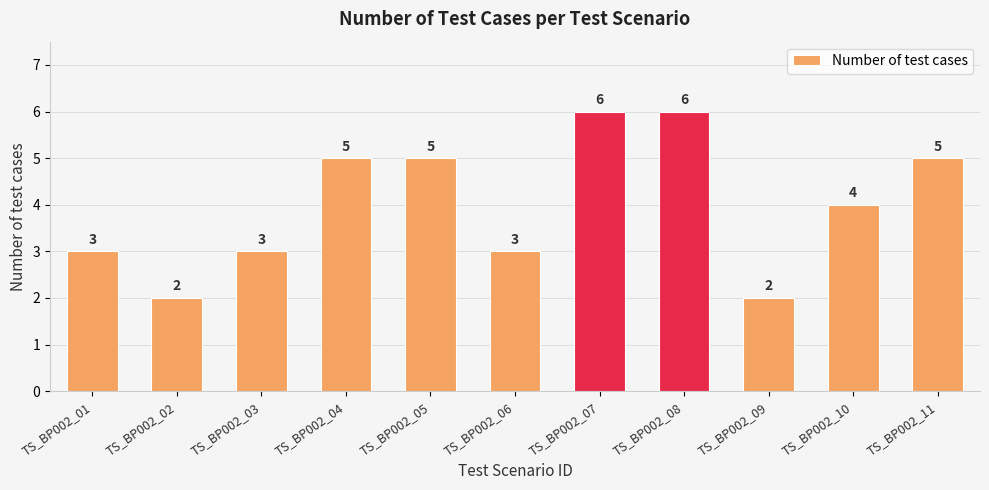

What is the difference between the maximum and second lowest values?

4